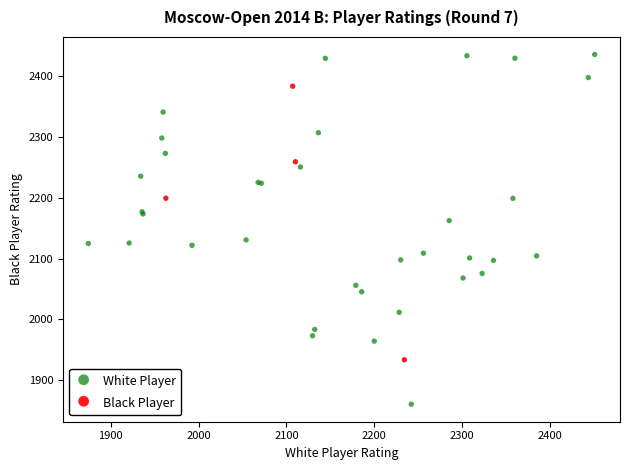

Which series reaches the minimum Y coordinate?

White Player